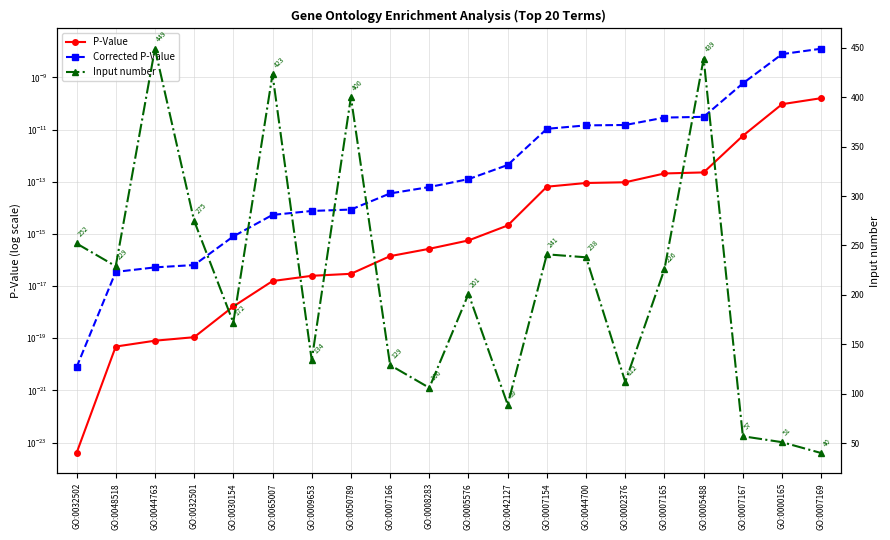

At GO:0032502, list the series in order from smallest to largest.

P-Value, Corrected P-Value, Input number